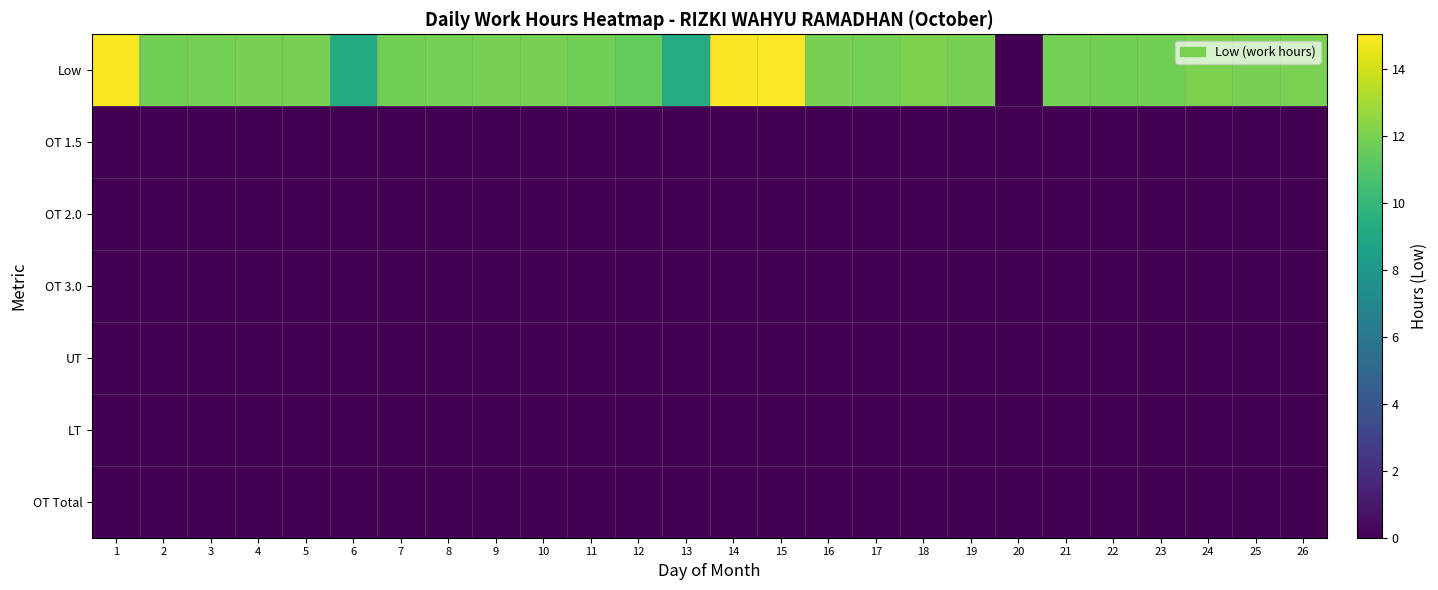

Reading left to right, list all the values displayed in this chart.

Low: 1=14.9	2=11.9	3=11.9	4=11.9	5=12.0	6=9.2	7=11.8	8=11.9	9=11.9	10=12.0	11=11.9	12=11.5	13=9.3	14=15.0	15=15.0	16=11.9	17=11.9	18=12.1	19=12.0	20=0.0	21=11.9	22=11.9	23=11.9	24=12.1	25=11.9	26=12.0
OT 1.5: 1=0.0	2=0.0	3=0.0	4=0.0	5=0.0	6=0.0	7=0.0	8=0.0	9=0.0	10=0.0	11=0.0	12=0.0	13=0.0	14=0.0	15=0.0	16=0.0	17=0.0	18=0.0	19=0.0	20=0.0	21=0.0	22=0.0	23=0.0	24=0.0	25=0.0	26=0.0
OT 2.0: 1=0.0	2=0.0	3=0.0	4=0.0	5=0.0	6=0.0	7=0.0	8=0.0	9=0.0	10=0.0	11=0.0	12=0.0	13=0.0	14=0.0	15=0.0	16=0.0	17=0.0	18=0.0	19=0.0	20=0.0	21=0.0	22=0.0	23=0.0	24=0.0	25=0.0	26=0.0
OT 3.0: 1=0.0	2=0.0	3=0.0	4=0.0	5=0.0	6=0.0	7=0.0	8=0.0	9=0.0	10=0.0	11=0.0	12=0.0	13=0.0	14=0.0	15=0.0	16=0.0	17=0.0	18=0.0	19=0.0	20=0.0	21=0.0	22=0.0	23=0.0	24=0.0	25=0.0	26=0.0
UT: 1=0.0	2=0.0	3=0.0	4=0.0	5=0.0	6=0.0	7=0.0	8=0.0	9=0.0	10=0.0	11=0.0	12=0.0	13=0.0	14=0.0	15=0.0	16=0.0	17=0.0	18=0.0	19=0.0	20=0.0	21=0.0	22=0.0	23=0.0	24=0.0	25=0.0	26=0.0
LT: 1=0.0	2=0.0	3=0.0	4=0.0	5=0.0	6=0.0	7=0.0	8=0.0	9=0.0	10=0.0	11=0.0	12=0.0	13=0.0	14=0.0	15=0.0	16=0.0	17=0.0	18=0.0	19=0.0	20=0.0	21=0.0	22=0.0	23=0.0	24=0.0	25=0.0	26=0.0
OT Total: 1=0.0	2=0.0	3=0.0	4=0.0	5=0.0	6=0.0	7=0.0	8=0.0	9=0.0	10=0.0	11=0.0	12=0.0	13=0.0	14=0.0	15=0.0	16=0.0	17=0.0	18=0.0	19=0.0	20=0.0	21=0.0	22=0.0	23=0.0	24=0.0	25=0.0	26=0.0